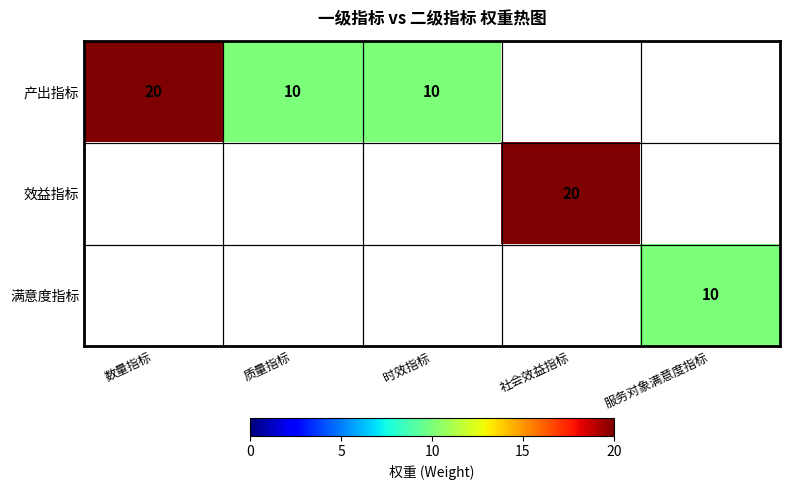

How many data points does each series have?

5